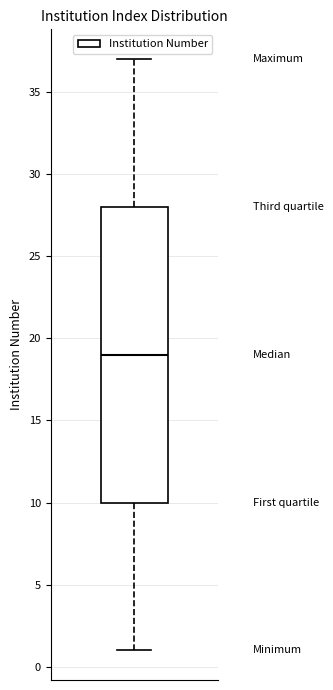

Read this box plot against the y-axis: the position of the median line, the range covered by the box, and the ends of both whiskers. The values are not printed on the chart, so give them approximately, as read against the axis.

median 19, box 10 to 28, whiskers 1 to 37